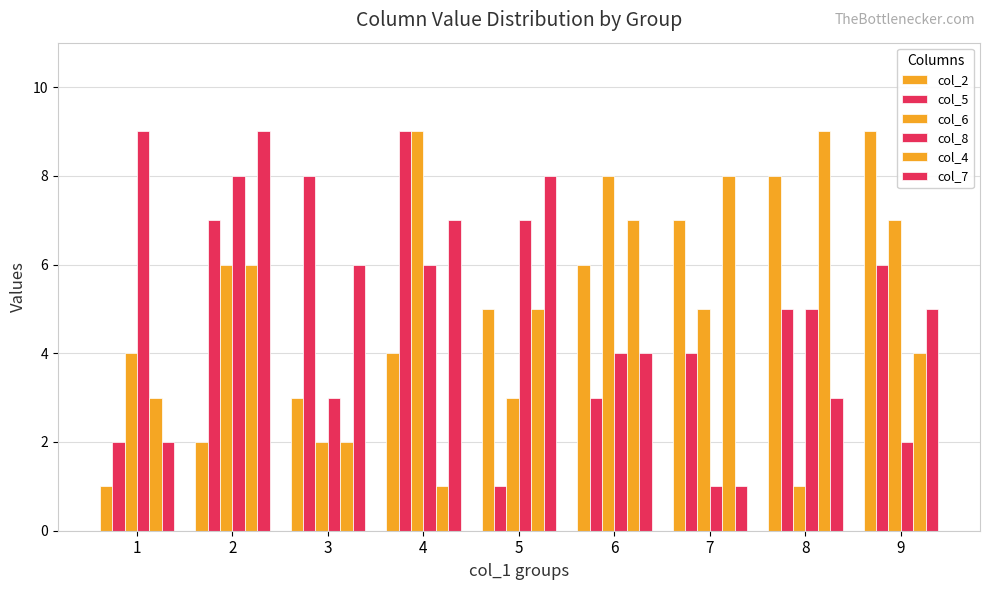

True or false: col_2 has a value of 2 at 2.

True